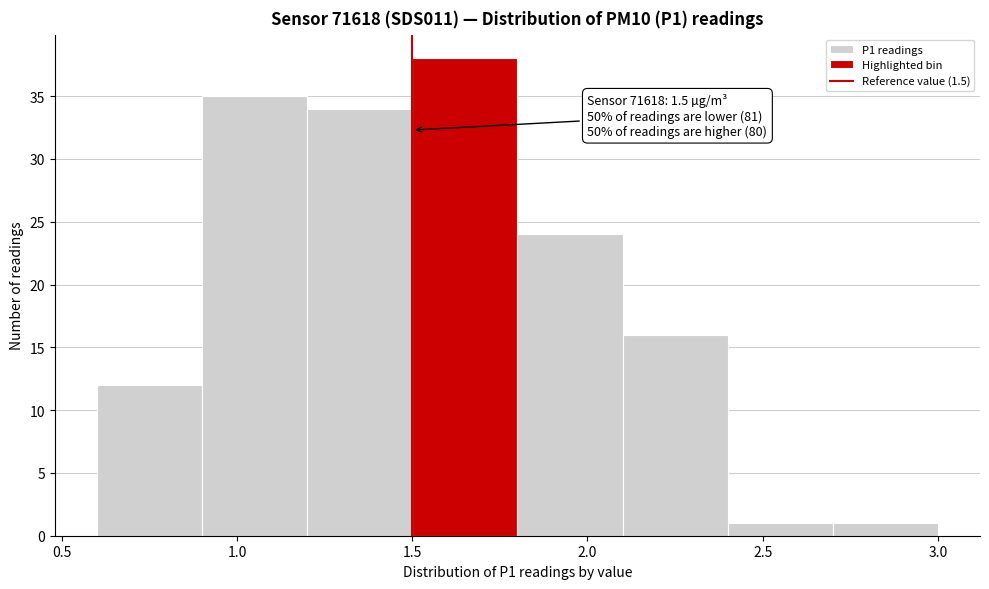

Over which range of the x-axis is the bar tallest?

1.5 to 1.8